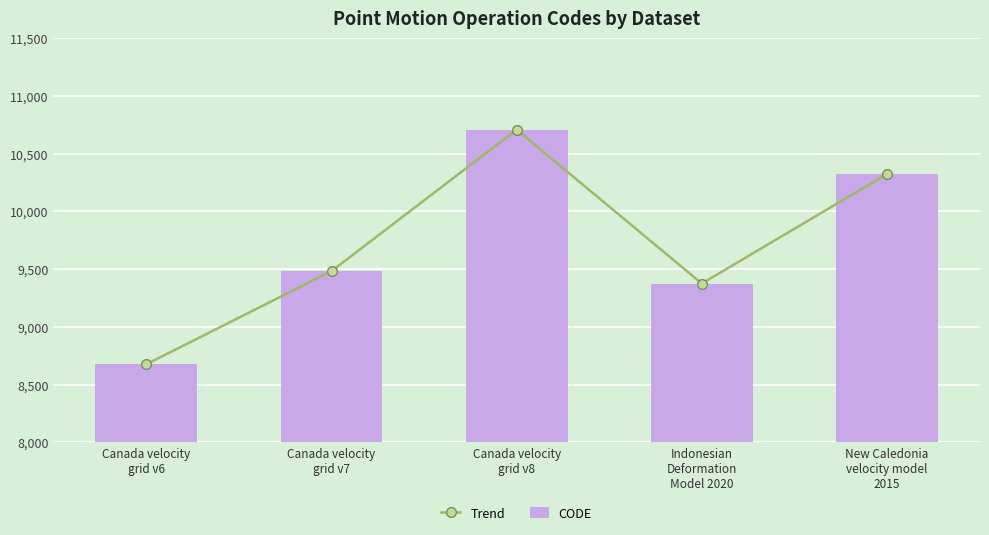

How many values in the CODE series are below 9483?

2